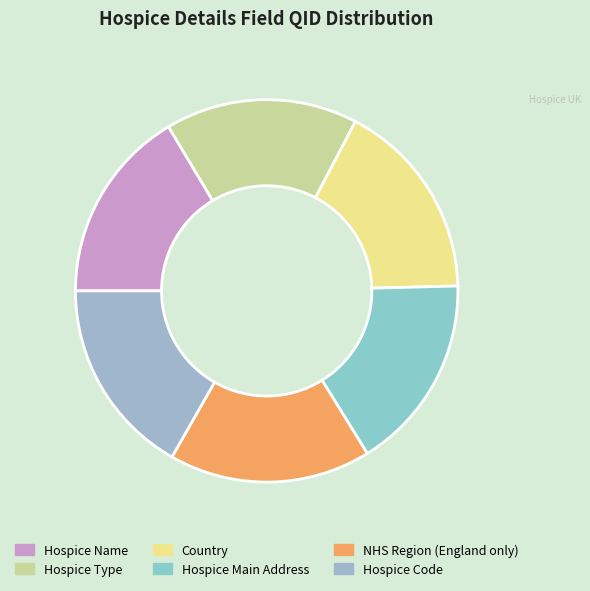

What is the change in value from Hospice Main Address to NHS Region (England only)?

+3